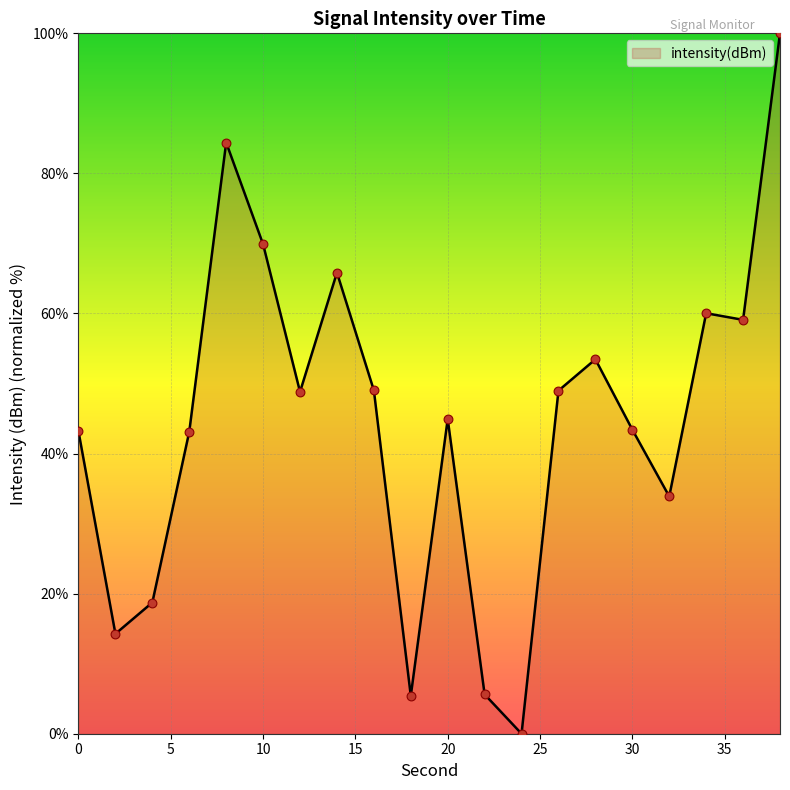

What is the difference between the maximum and minimum values?

100.0